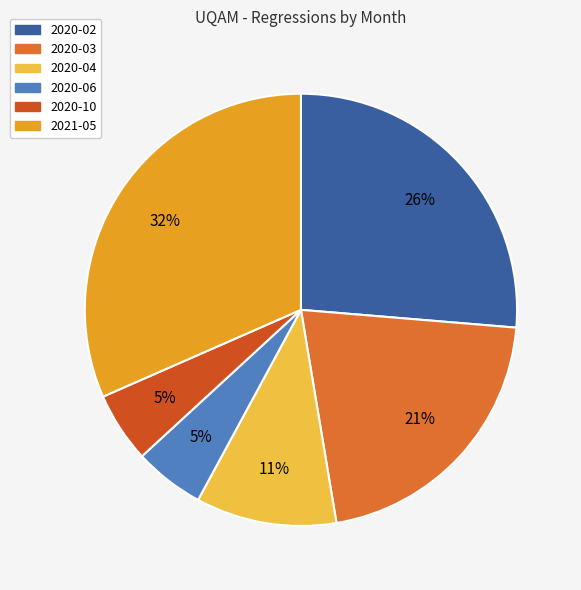

Which category has the biggest portion of the pie?

2021-05